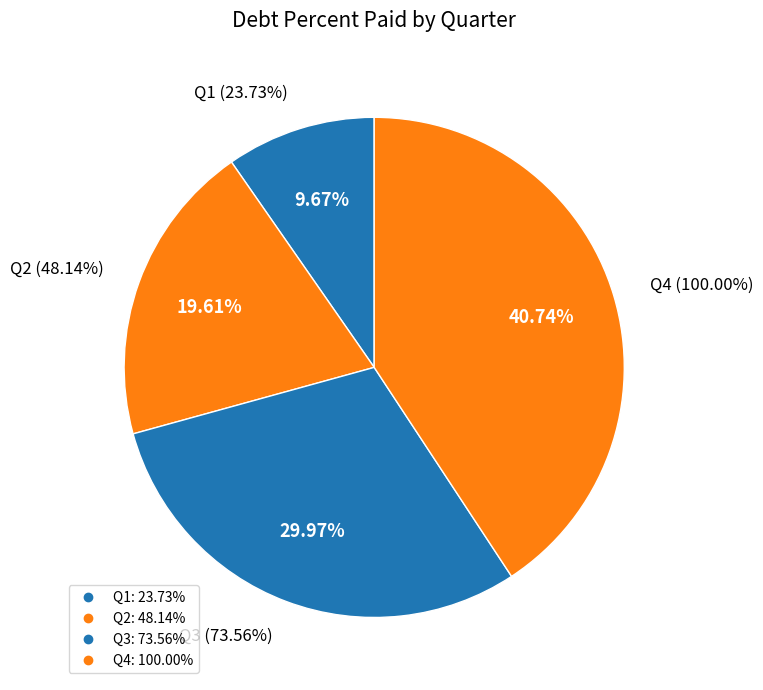

What is the total percentage of Q1 and Q2?

29.3%